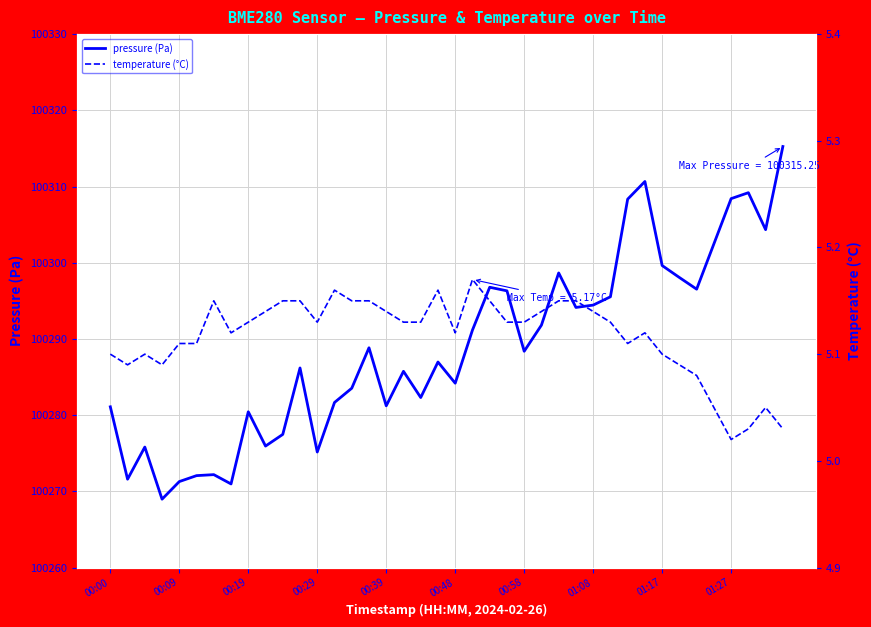

True or false: pressure and temperature intersect in this chart.

False